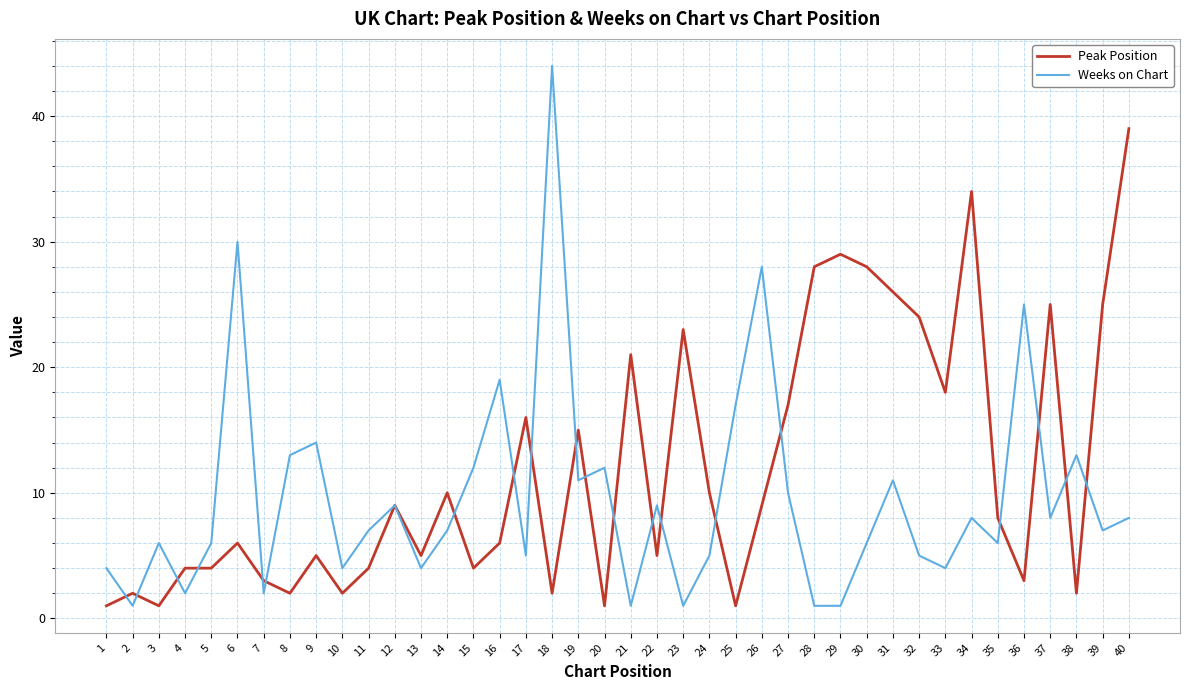

The value of Peak Position at 38 is 2. True or false?

True